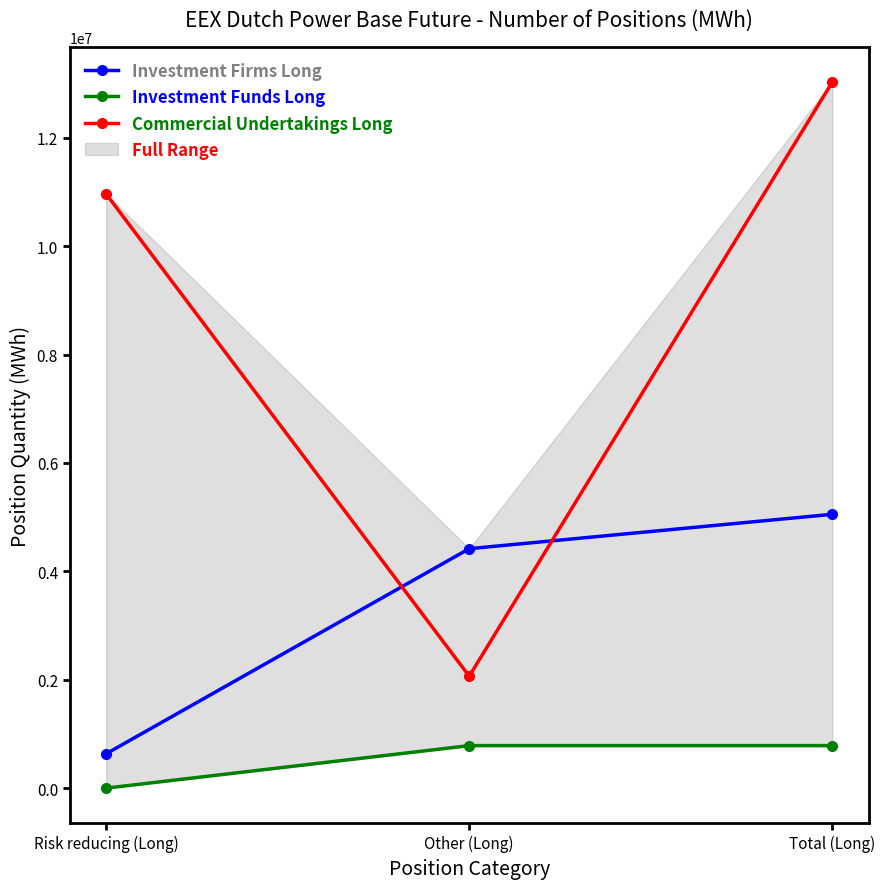

Reading left to right, what are all the values shown in this chart?

Investment Firms Long: 634565	4418239	5052804
Investment Funds Long: 0	784151	784151
Commercial Undertakings Long: 10962445	2064920	13027365